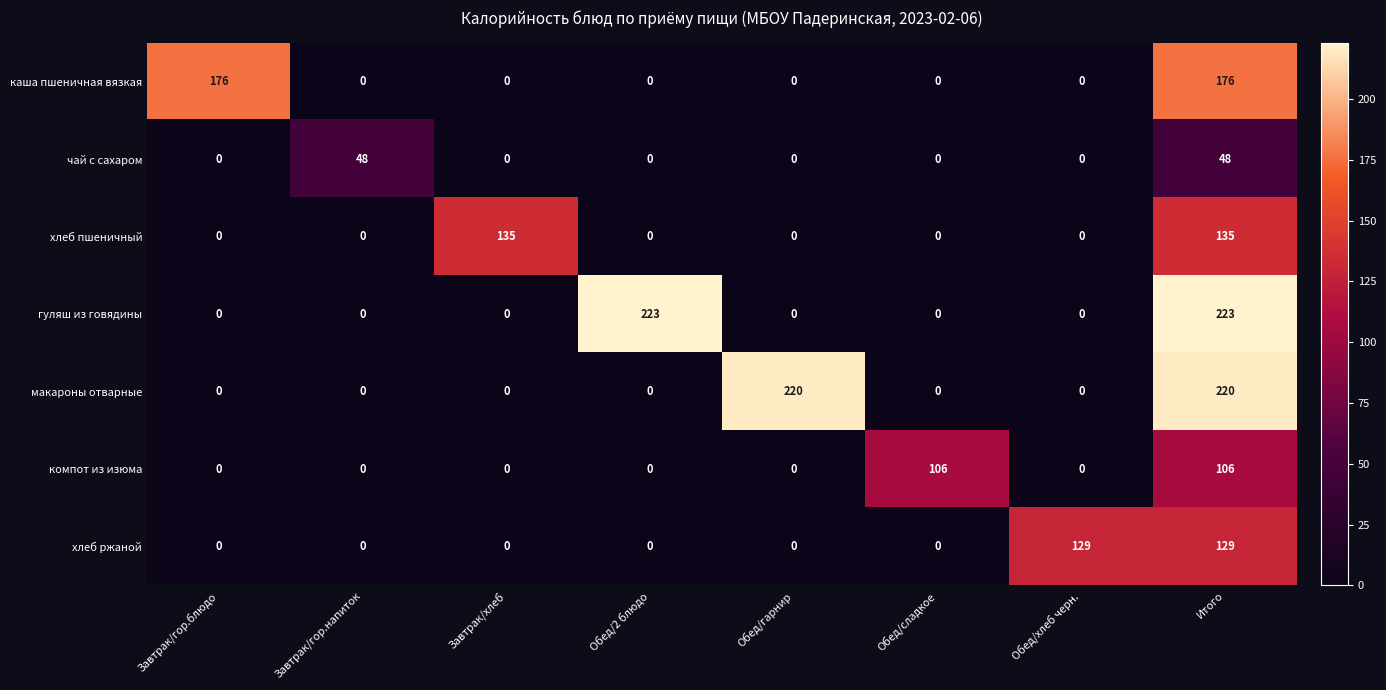

Between Обед/2 блюдо and Итого, which series saw the biggest shift?

макароны отварные